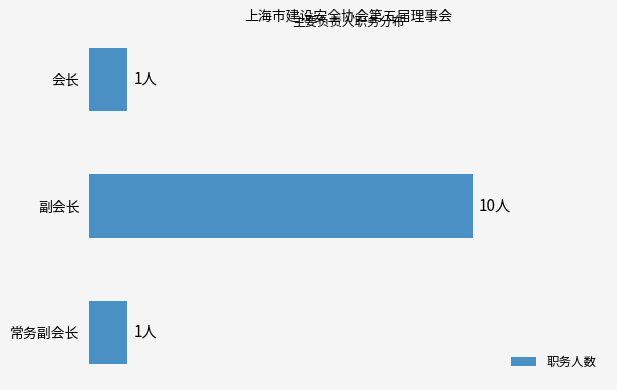

Rank the categories by value from lowest to highest.

会长, 常务副会长, 副会长